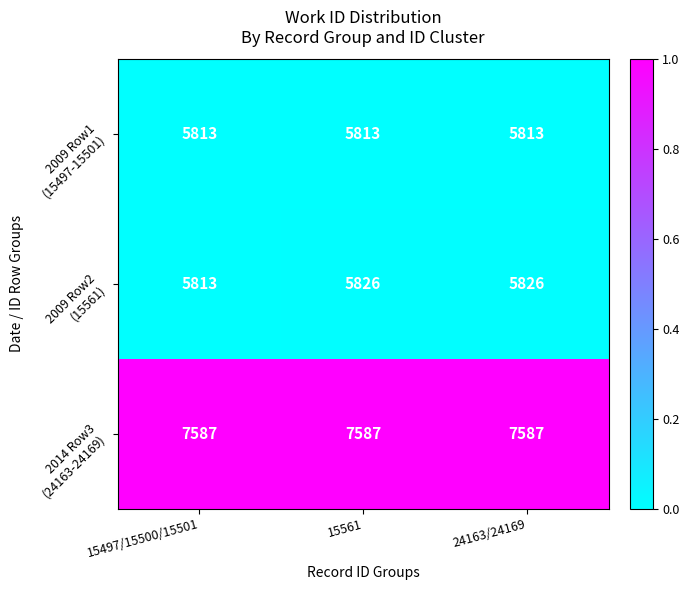

What is the greatest value displayed?

7587